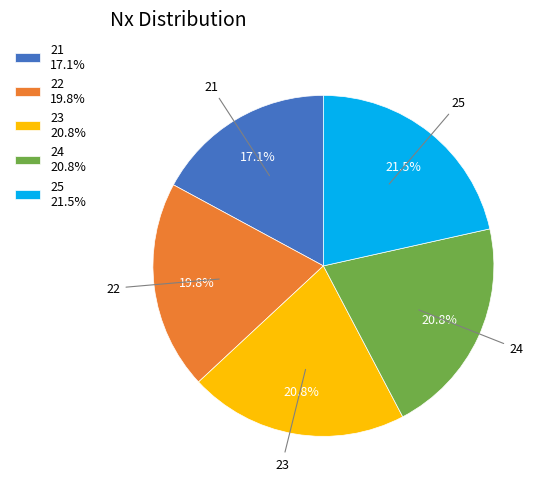

What is the ratio of the value at 21 to the value at 24?

0.8